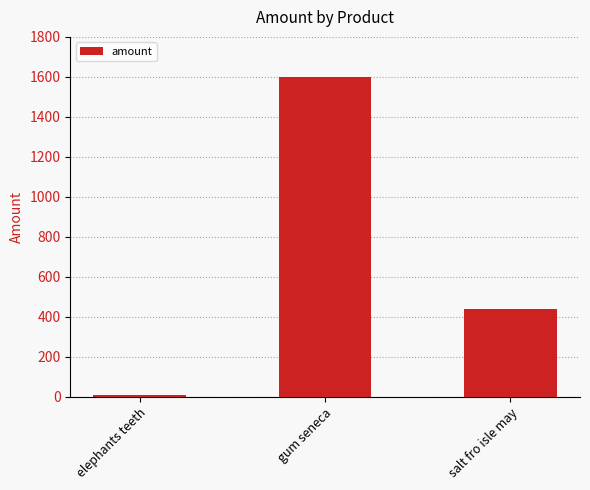

Between salt fro isle may and elephants teeth, which is larger?

salt fro isle may